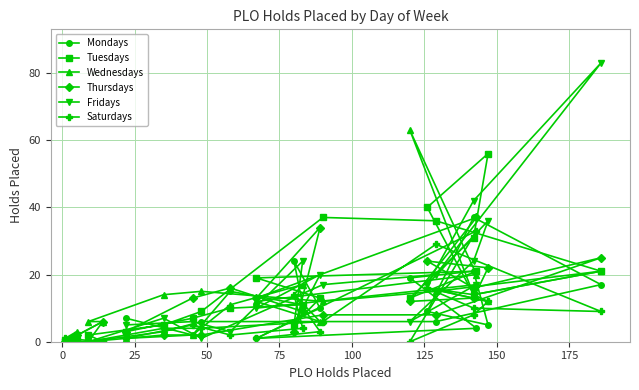

The value of Tuesdays at 25 is 28. True or false?

False